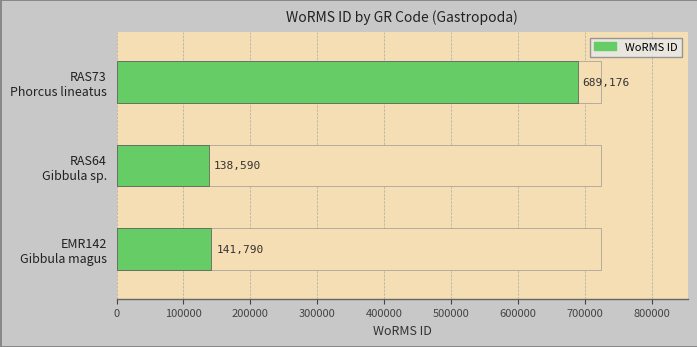

Is it true that the value at RAS73
Phorcus lineatus is 280996?

False